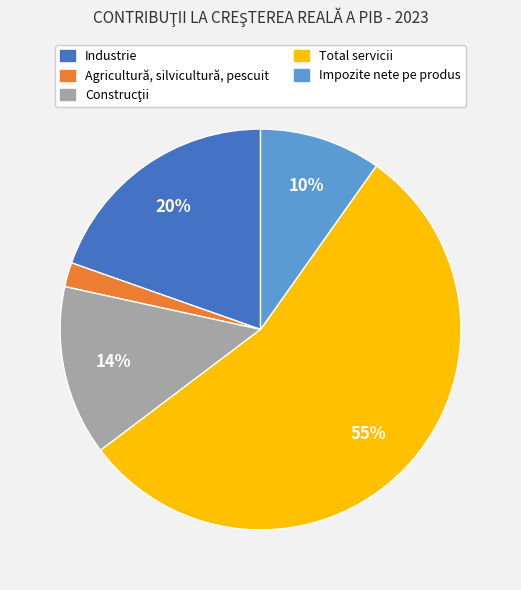

To the nearest percent, what is the average slice percentage?

20%